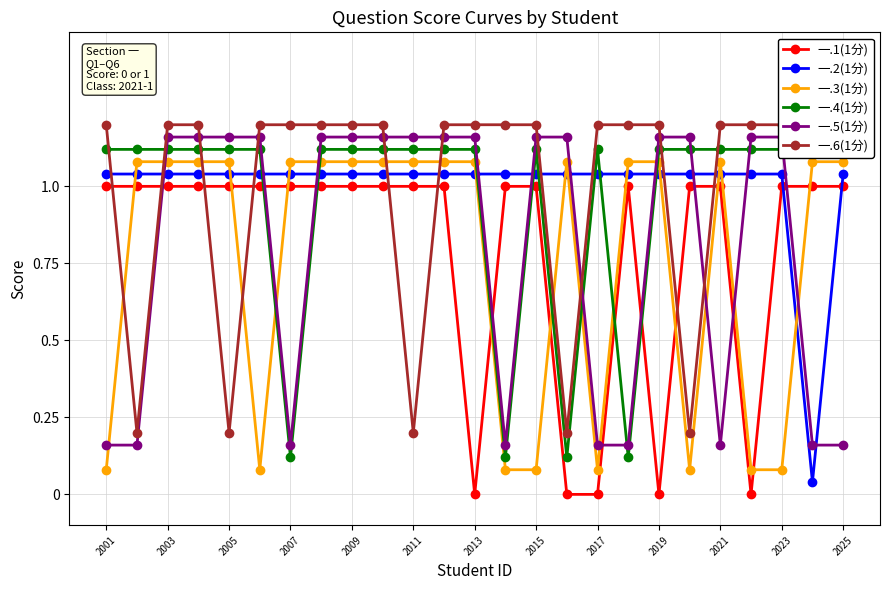

True or false: 一.1(1分) has more than 0 interior local peaks.

True